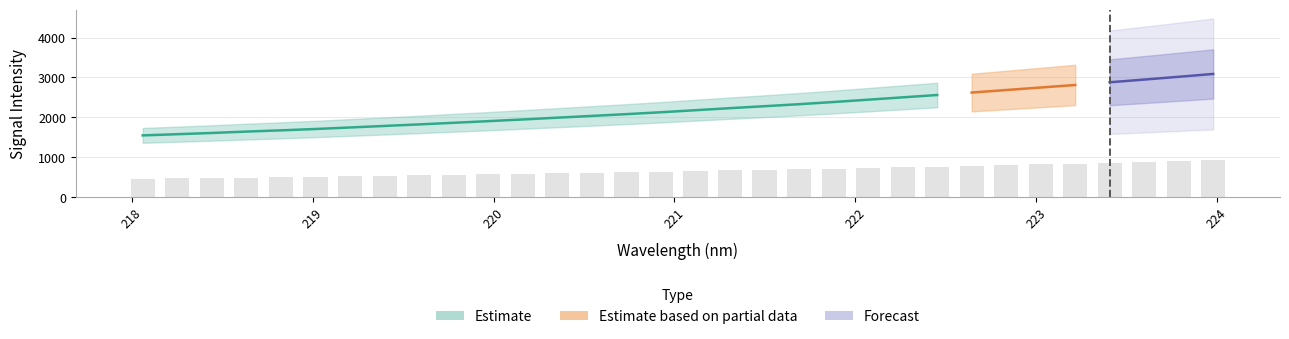

At which category does the chart reach its peak across all series?

224